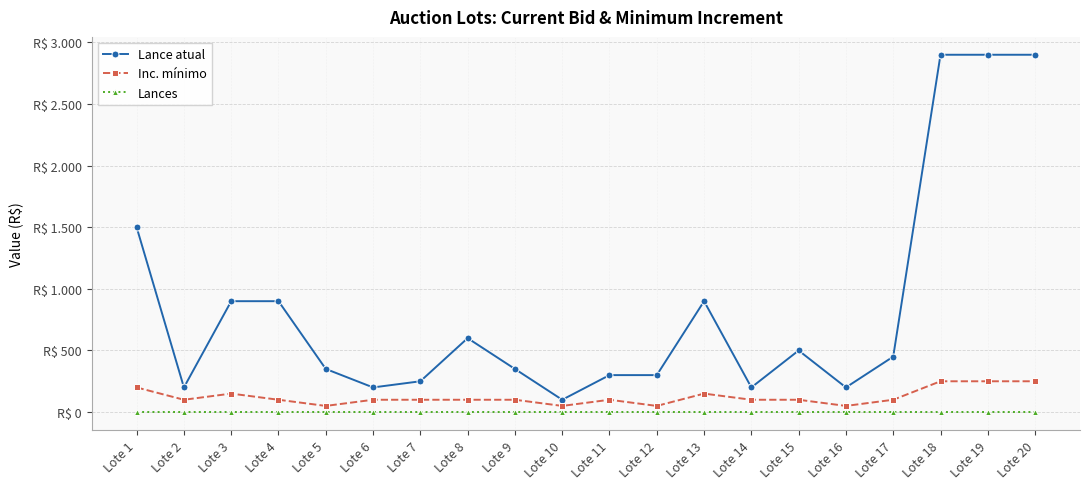

At how many categories does at least one series exceed 1387?

4